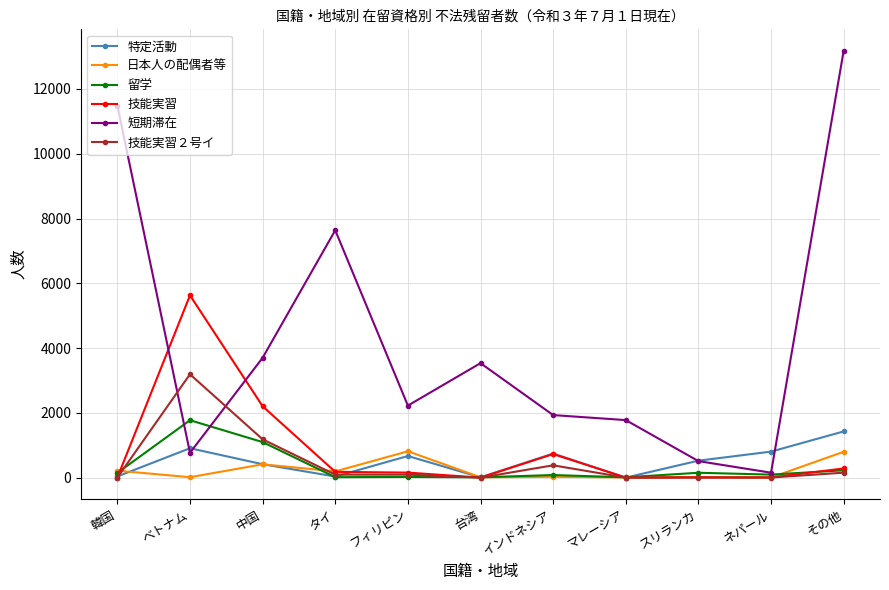

True or false: 短期滞在 has a value of 3216 at インドネシア.

False